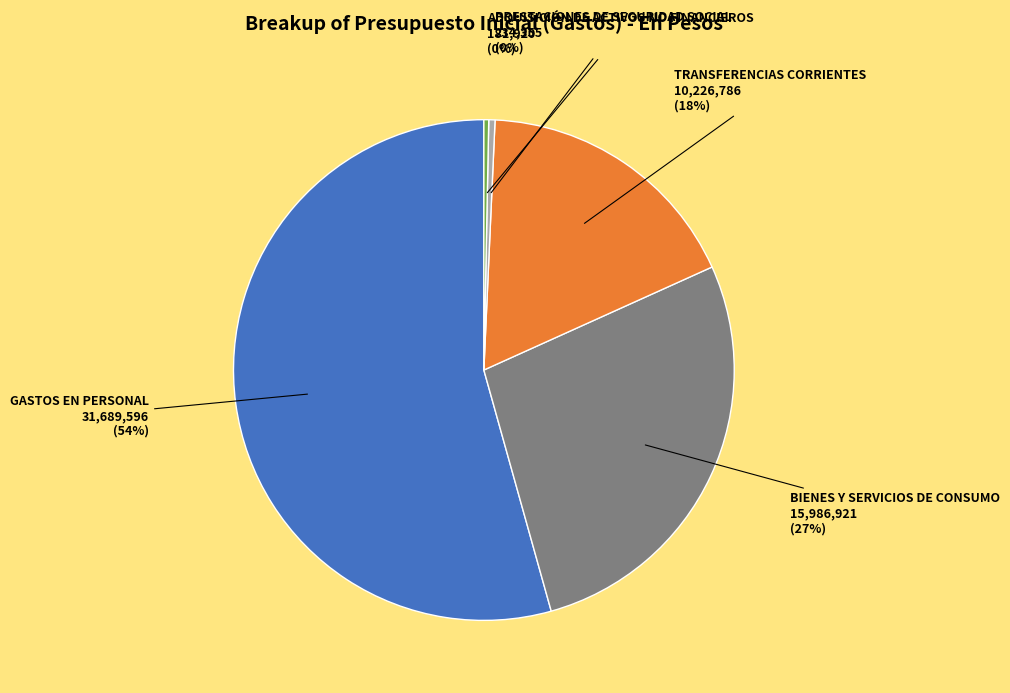

To the nearest percent, what is the average slice percentage?

20%